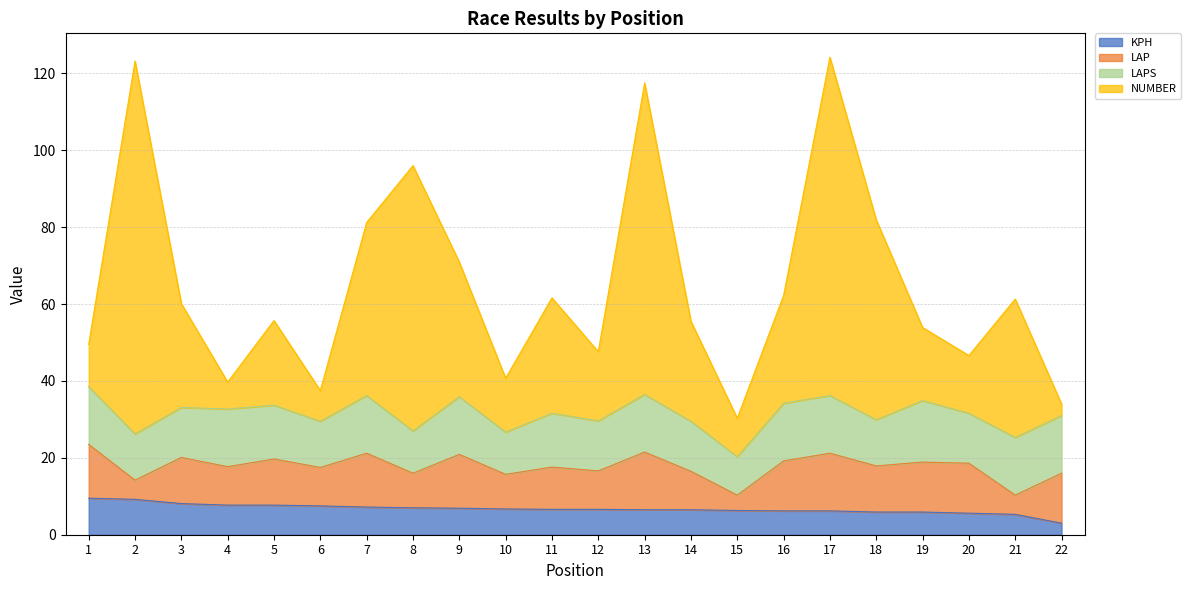

Which series has the widest spread of values?

NUMBER